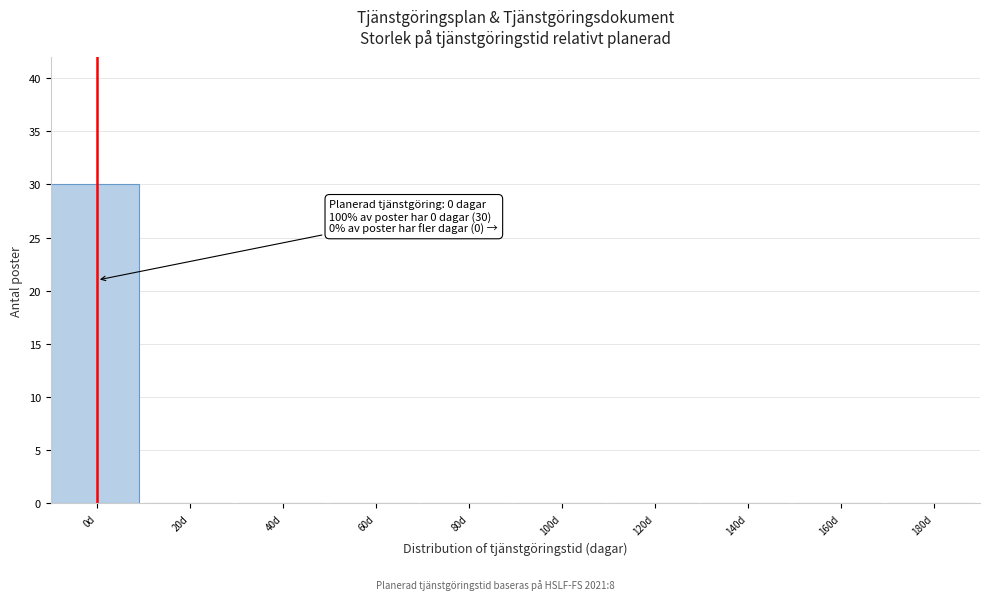

Reading left to right, transcribe all the data shown in this chart.

0d=30	20d=0	40d=0	60d=0	80d=0	100d=0	120d=0	140d=0	160d=0	180d=0